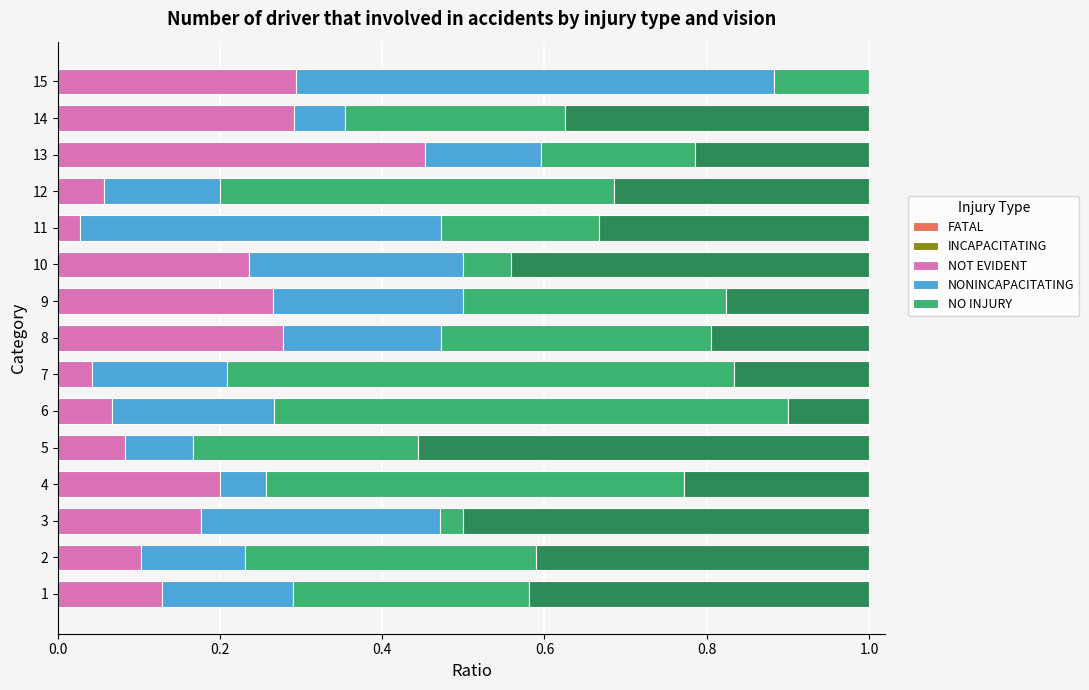

The INCAPACITATING series shows 0.3 at 1.0. True or false?

False